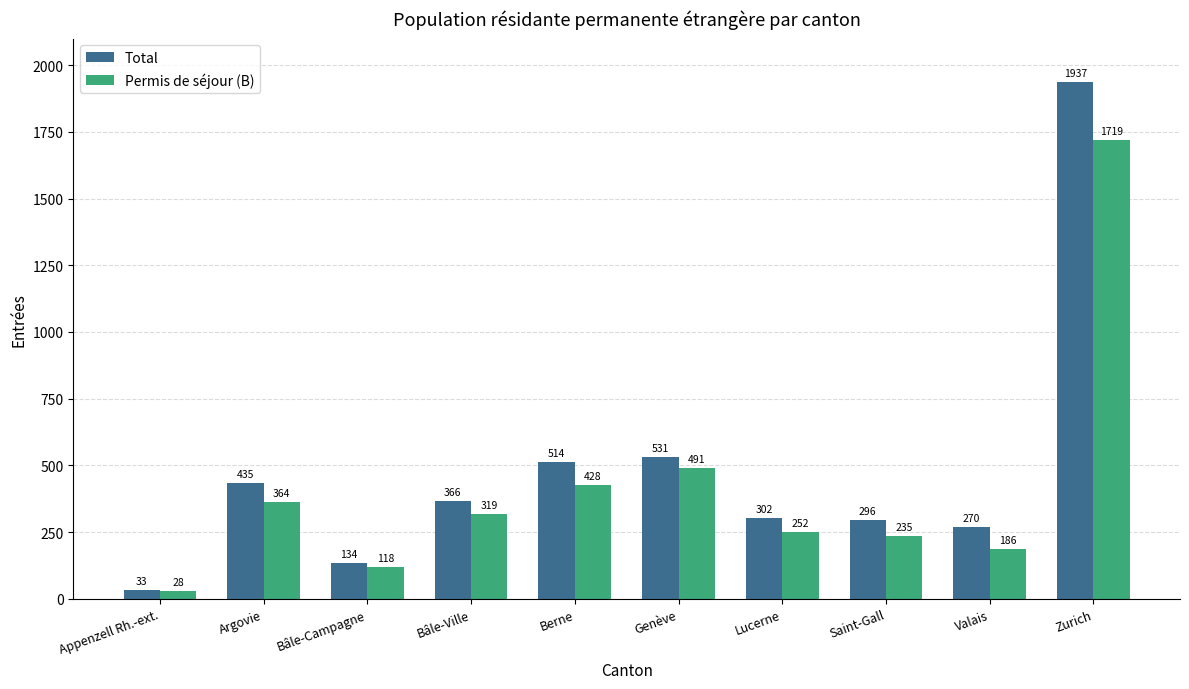

What is the total value across all series at Genève?

1022